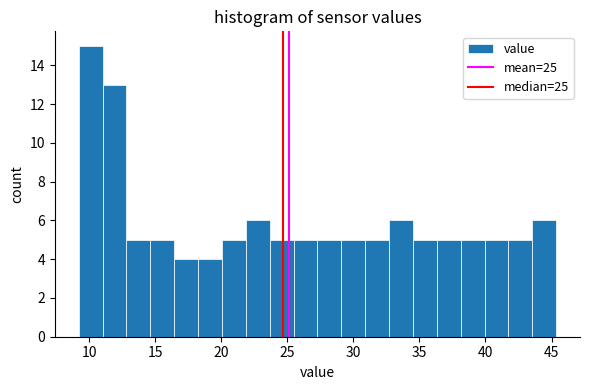

Around what value on the x-axis is the tallest bar? Give the approximate position of its centre, as read against the axis.

10.0